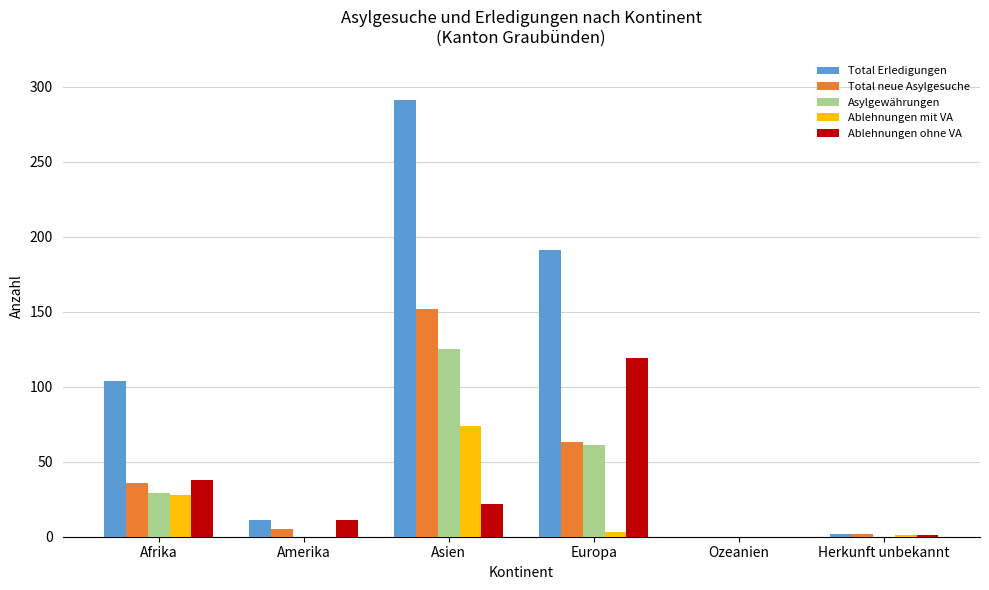

The Total neue Asylgesuche series shows 63 at Europa. True or false?

True